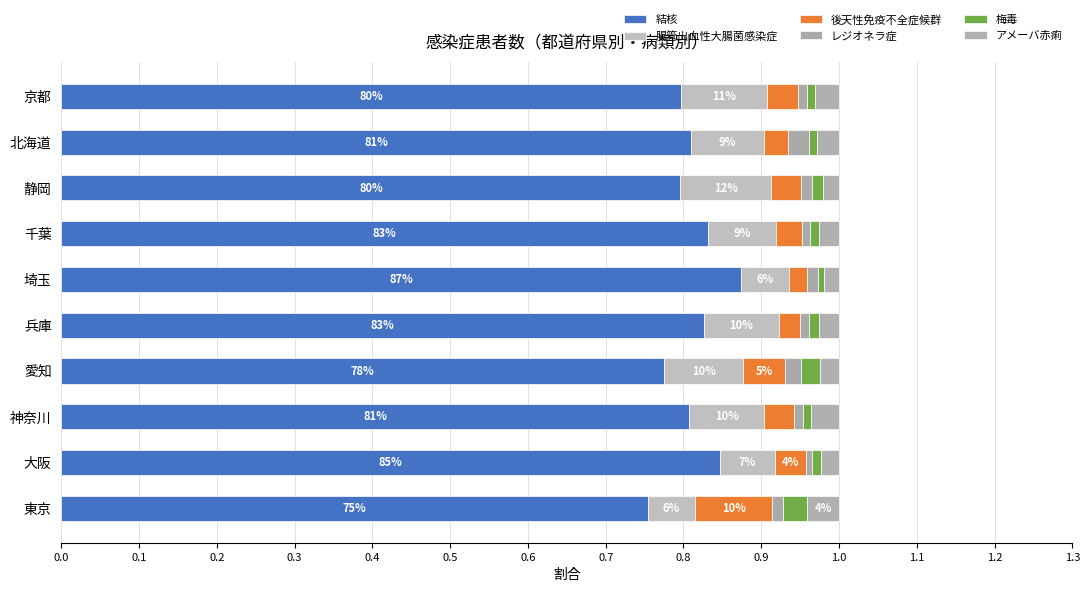

How many distinct data groups are displayed?

6